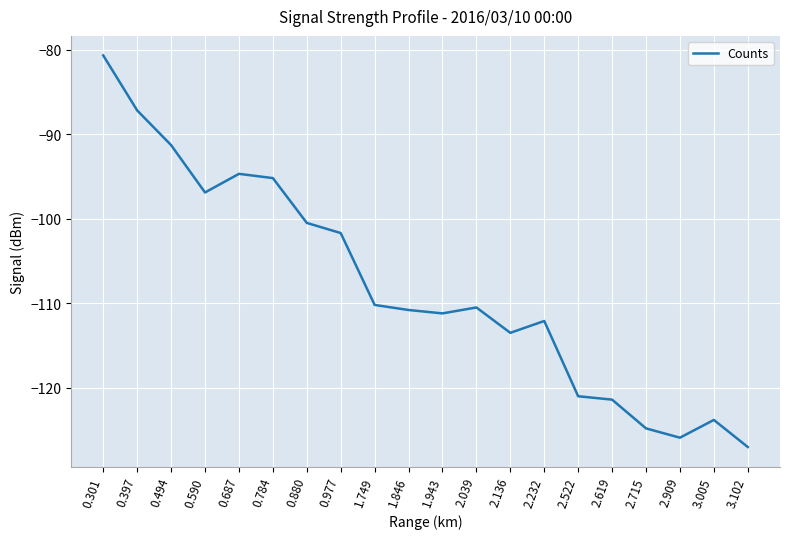

The chart shows a value of -124.8 at 2.715. True or false?

True